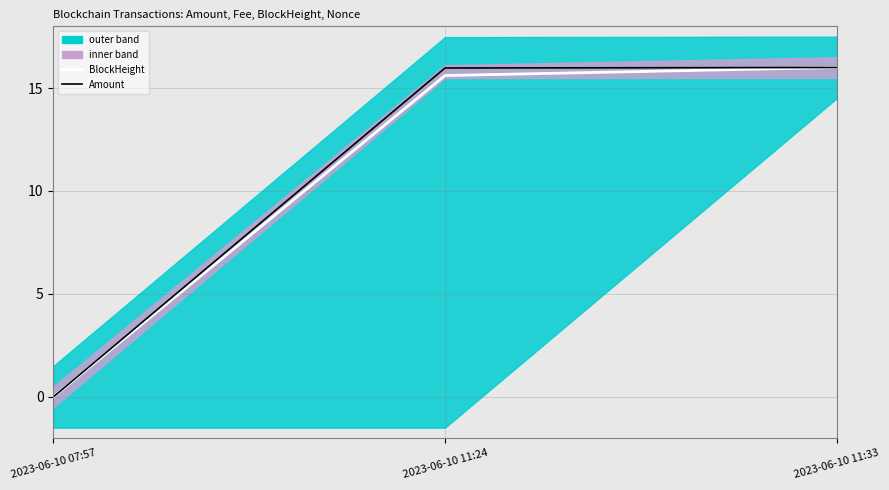

Rank the categories by BlockHeight value from highest to lowest.

2023-06-10 11:33, 2023-06-10 11:24, 2023-06-10 07:57